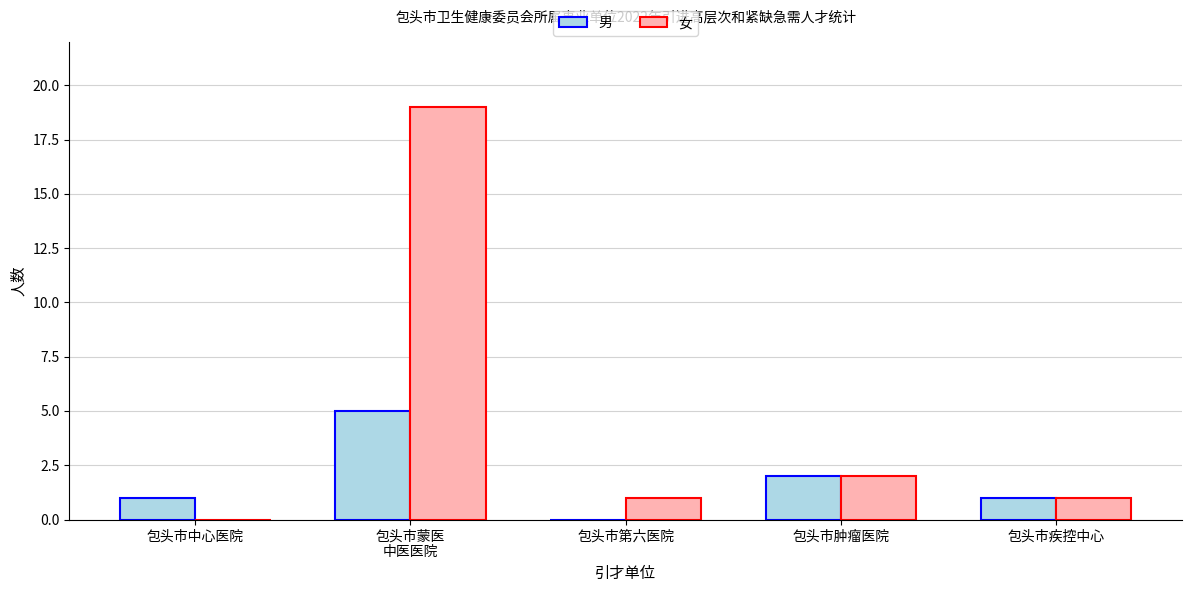

True or false: 男 has a value of 1 at 包头市中心医院.

True